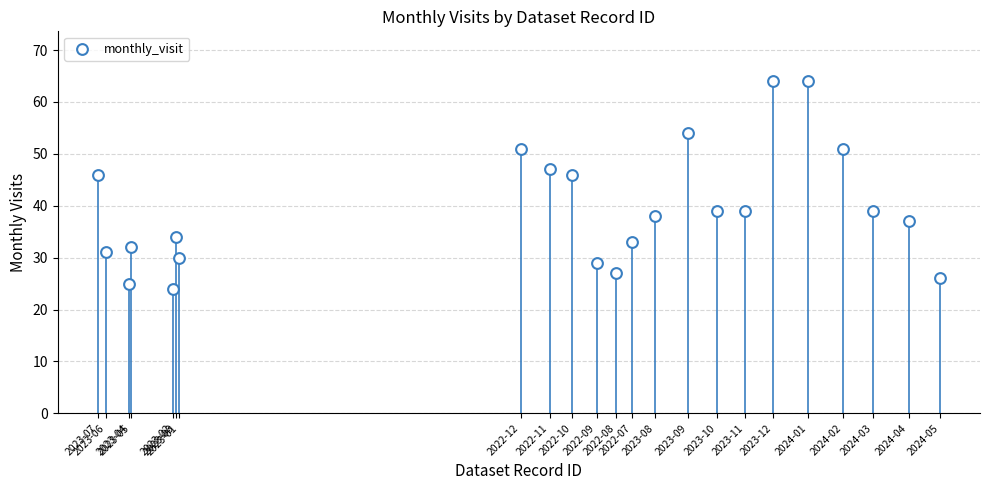

What is the range of X values (max minus min)?

31392322